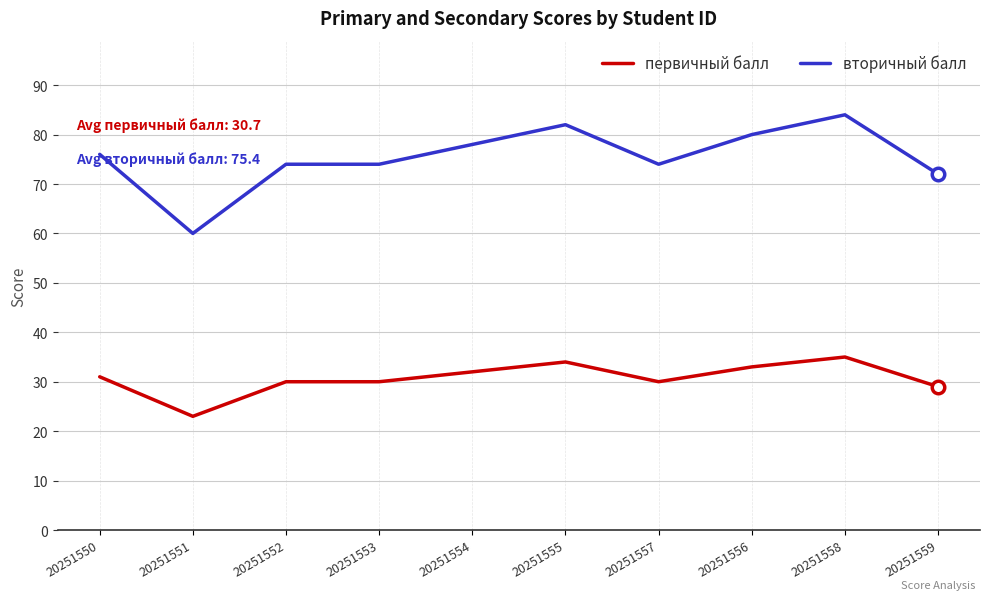

At 20251553, list the series in order from largest to smallest.

вторичный балл, первичный балл